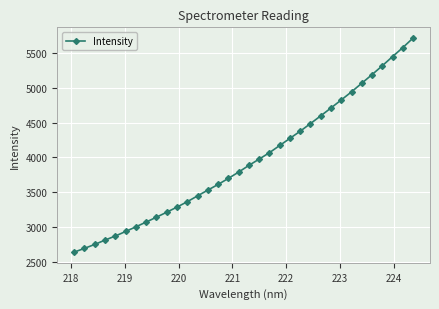

How many data points are less than 3884?

17